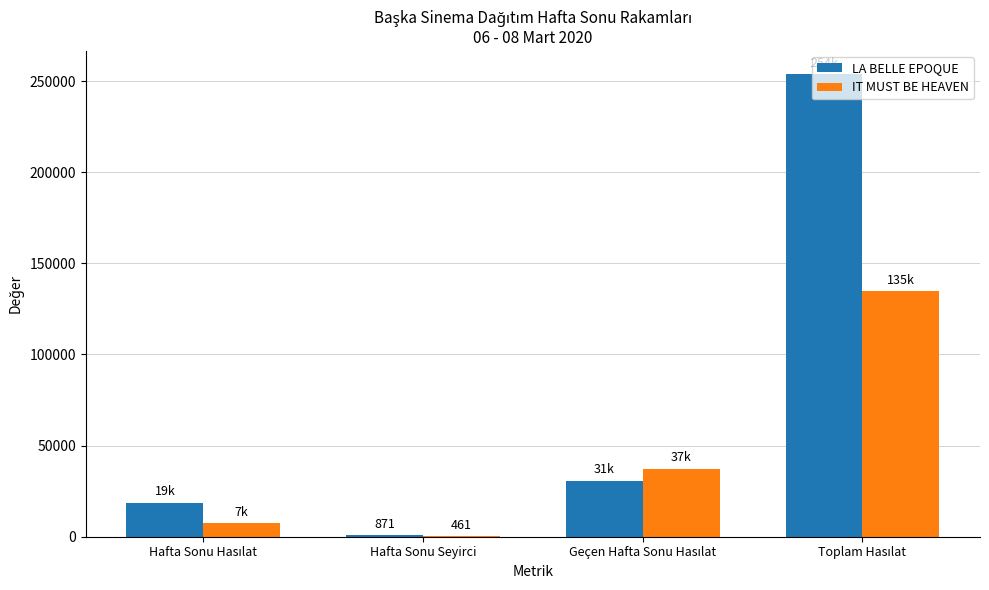

Which series has the largest total across all categories?

LA BELLE EPOQUE